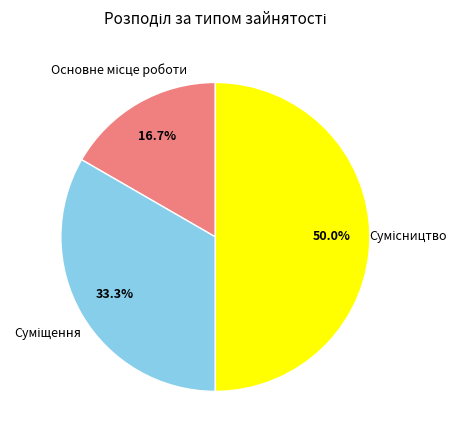

How many slices are in this pie chart?

3